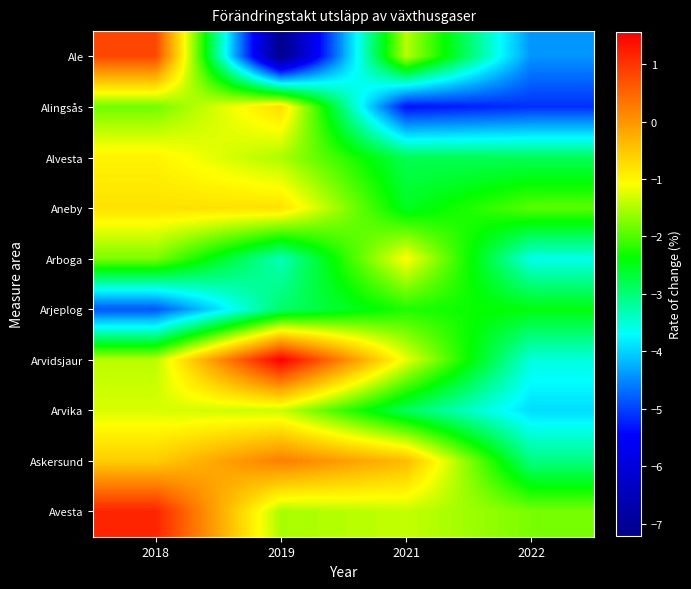

Reading right to left, transcribe all the data shown in this chart.

Ale: 2022=-4.4	2021=-1.5	2019=-7.2	2018=0.8
Alingsås: 2022=-5.1	2021=-5.3	2019=-0.7	2018=-1.8
Alvesta: 2022=-2.8	2021=-2.8	2019=-1.5	2018=-1.0
Aneby: 2022=-1.9	2021=-2.5	2019=-0.8	2018=-0.8
Arboga: 2022=-3.6	2021=-1.1	2019=-3.3	2018=-1.8
Arjeplog: 2022=-2.5	2021=-2.2	2019=-2.9	2018=-4.9
Arvidsjaur: 2022=-3.5	2021=-1.2	2019=1.6	2018=-1.4
Arvika: 2022=-3.9	2021=-2.9	2019=-1.4	2018=-1.3
Askersund: 2022=-3.0	2021=-0.4	2019=0.2	2018=-0.6
Avesta: 2022=-1.8	2021=-1.4	2019=-1.5	2018=1.2